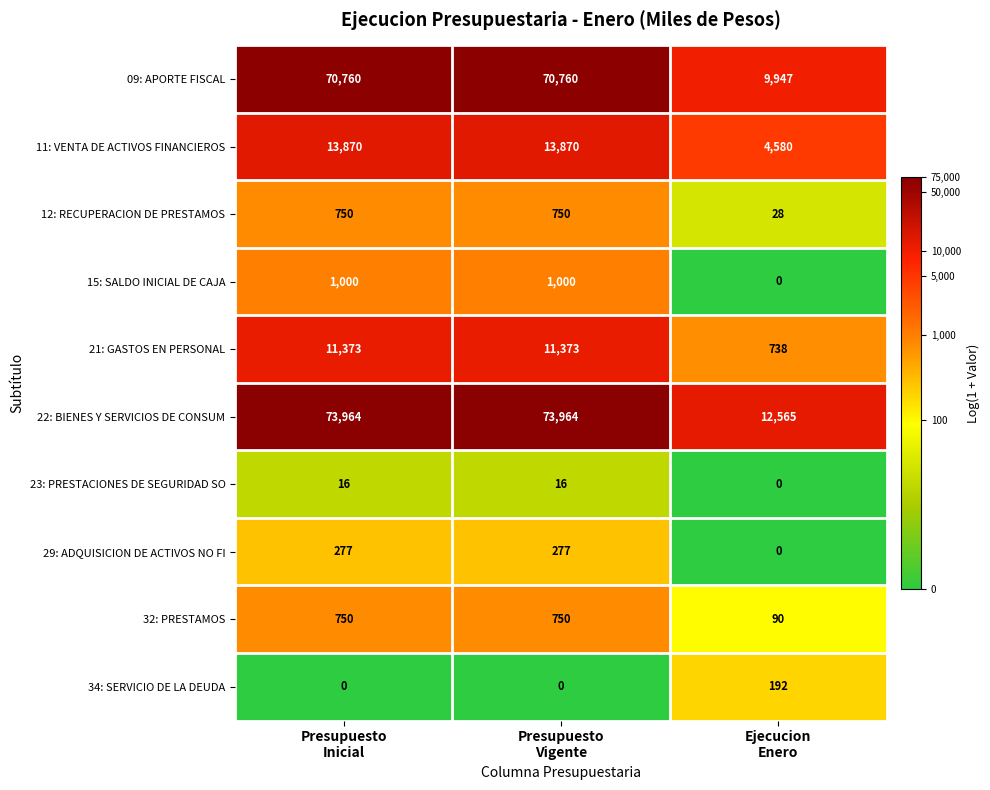

Reading right to left, extract all data points from this chart.

09: APORTE FISCAL: 9947	70760	70760
11: VENTA DE ACTIVOS FINANCIEROS: 4580	13870	13870
12: RECUPERACION DE PRESTAMOS: 28	750	750
15: SALDO INICIAL DE CAJA: 0	1000	1000
21: GASTOS EN PERSONAL: 738	11373	11373
22: BIENES Y SERVICIOS DE CONSUM: 12565	73964	73964
23: PRESTACIONES DE SEGURIDAD SO: 0	16	16
29: ADQUISICION DE ACTIVOS NO FI: 0	277	277
32: PRESTAMOS: 90	750	750
34: SERVICIO DE LA DEUDA: 192	0	0